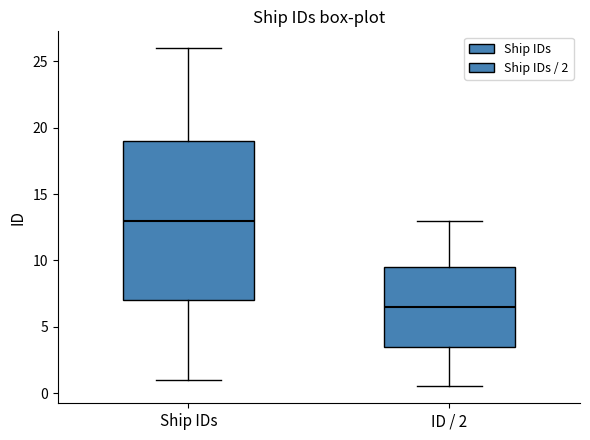

Which box is the tallest, from its lower edge to its upper edge?

Ship IDs